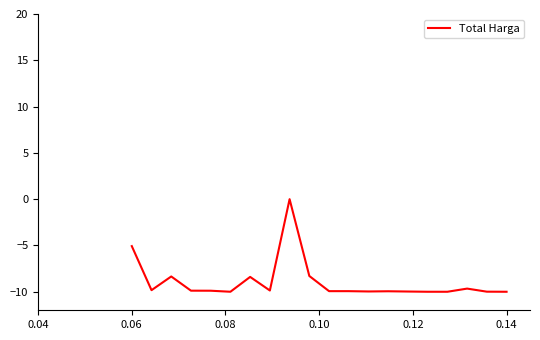

How many lines are shown in the chart?

1